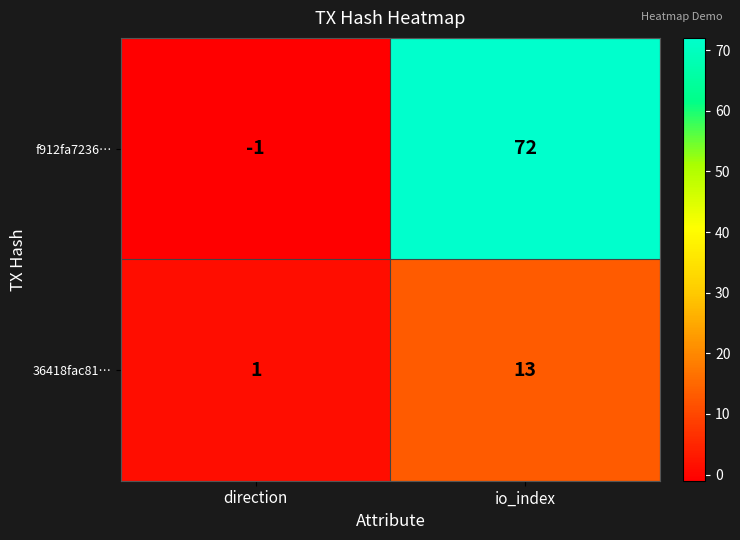

How many categories are shown in the chart?

2